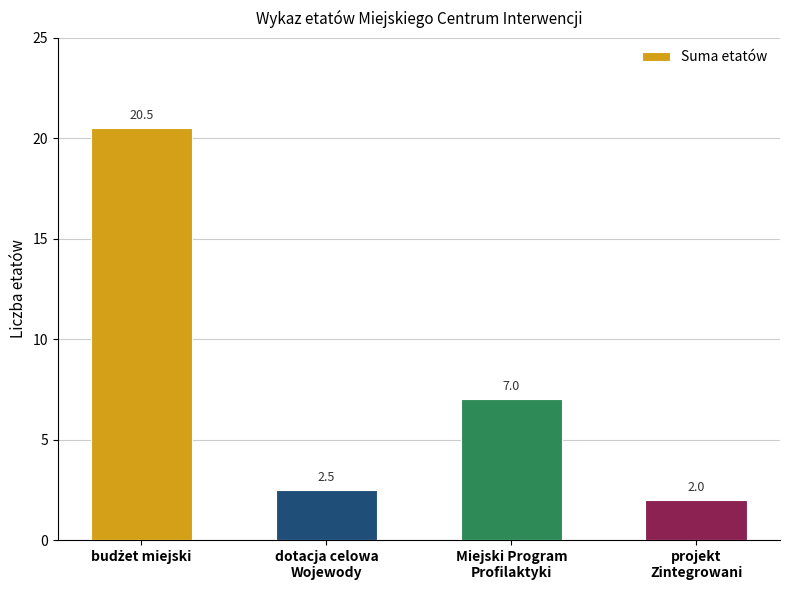

What position from the left is projekt
Zintegrowani?

4